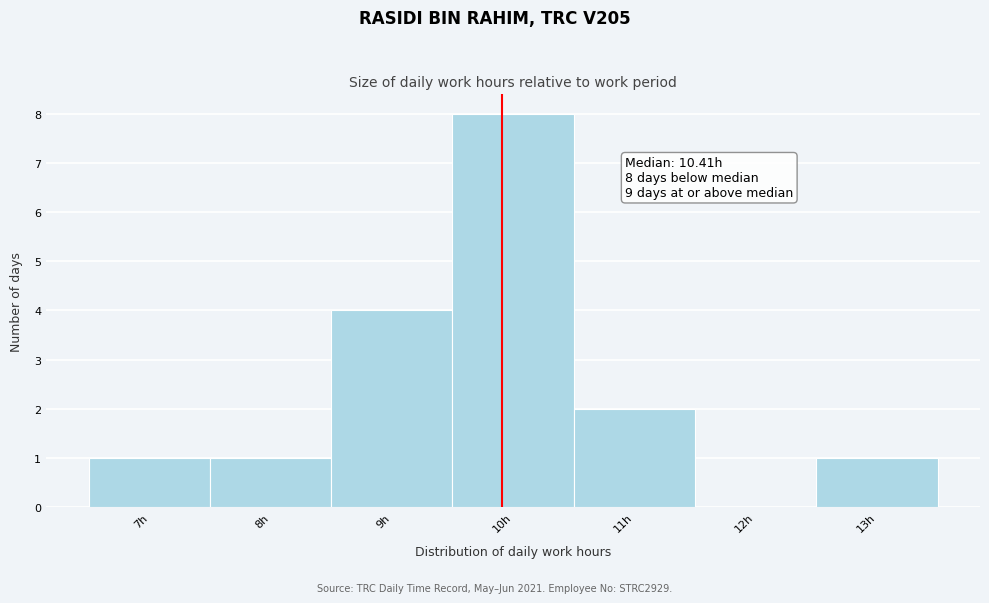

Reading left to right, list all the values displayed in this chart.

7h=1	8h=1	9h=4	10h=8	11h=2	12h=0	13h=1